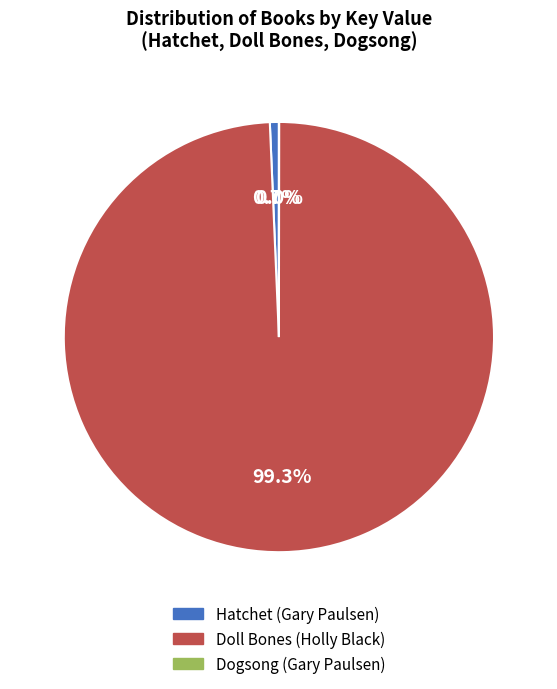

What is the largest slice in the pie chart?

Doll Bones (Holly Black)